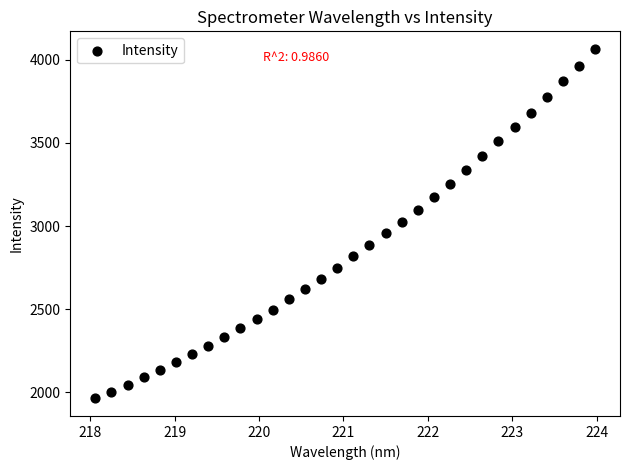

What is the range of Y values (max minus min)?

2103.0